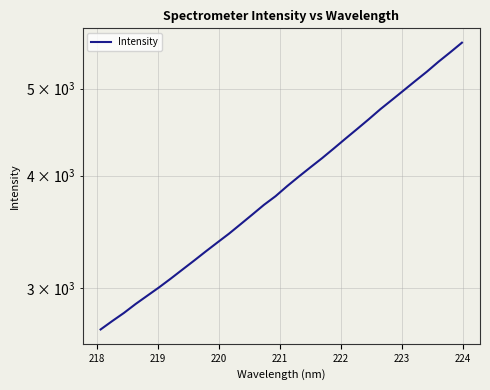

What is the greatest value displayed?

5624.5